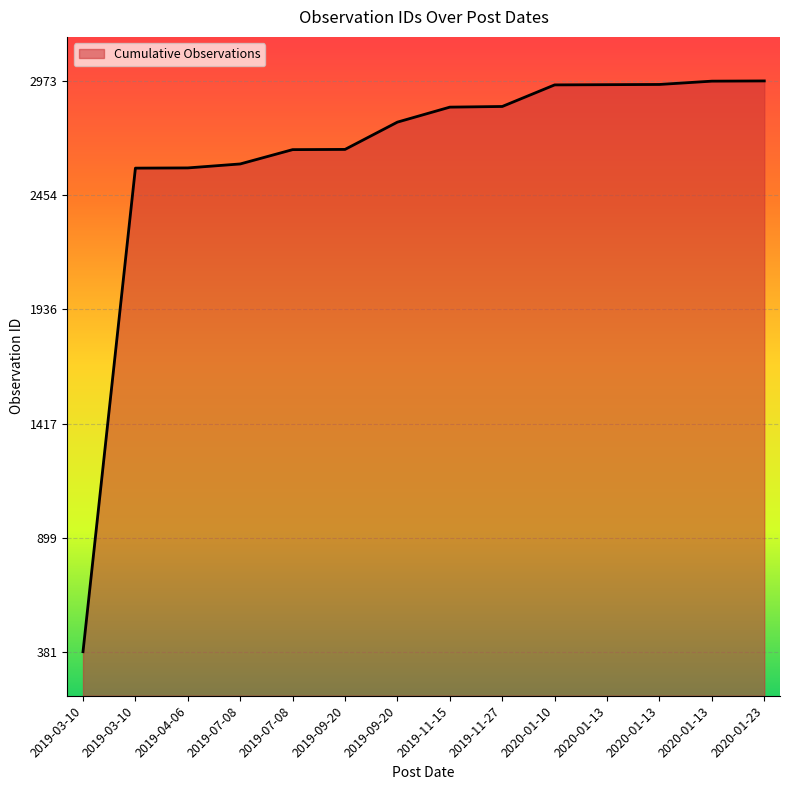

Reading left to right, list all the values displayed in this chart.

381	2577	2578	2596	2661	2662	2786	2854	2857	2955	2956	2957	2972	2973